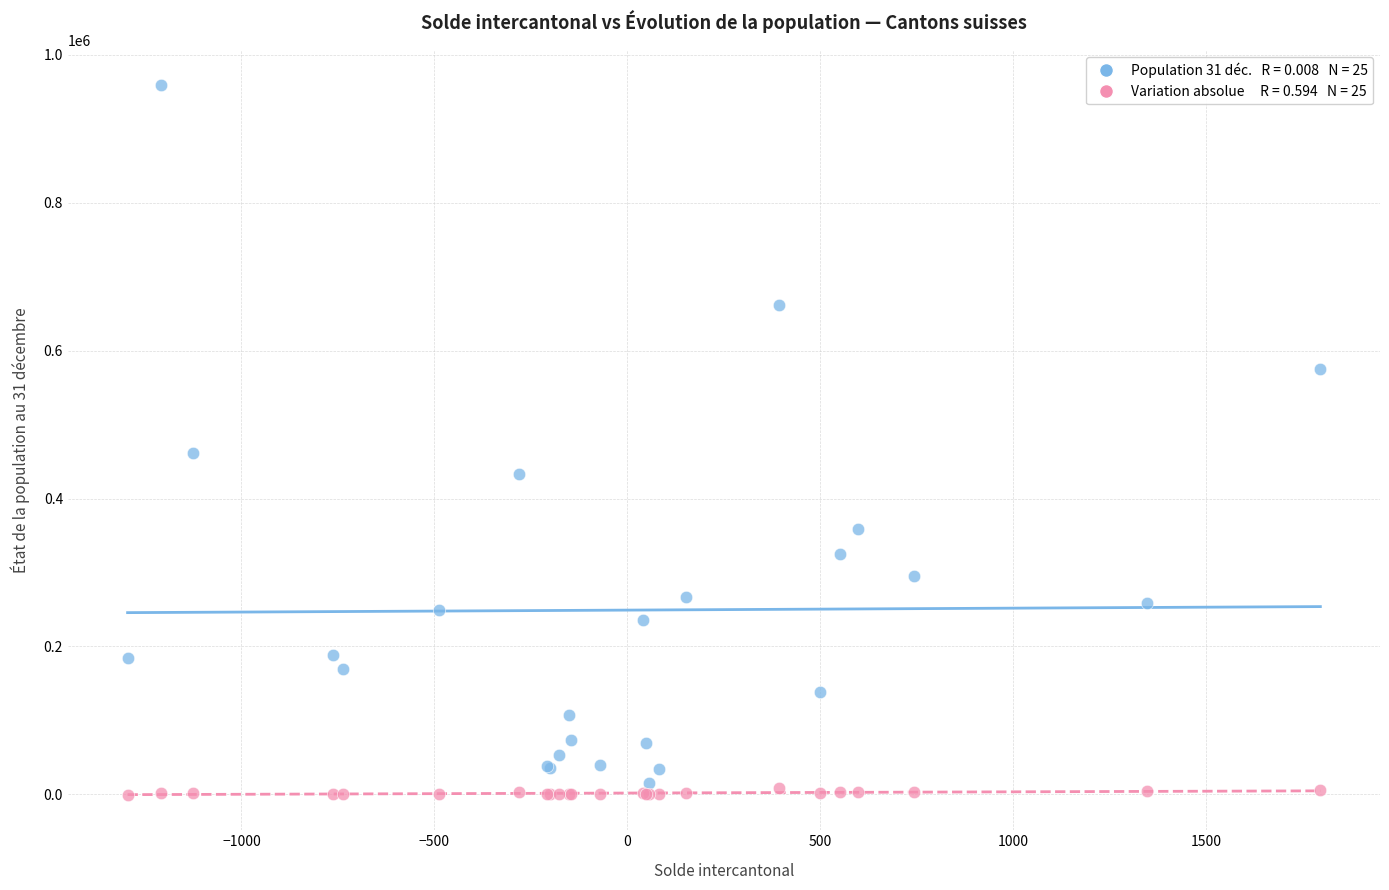

Across all series, what Y value is closest to 479059?

461810